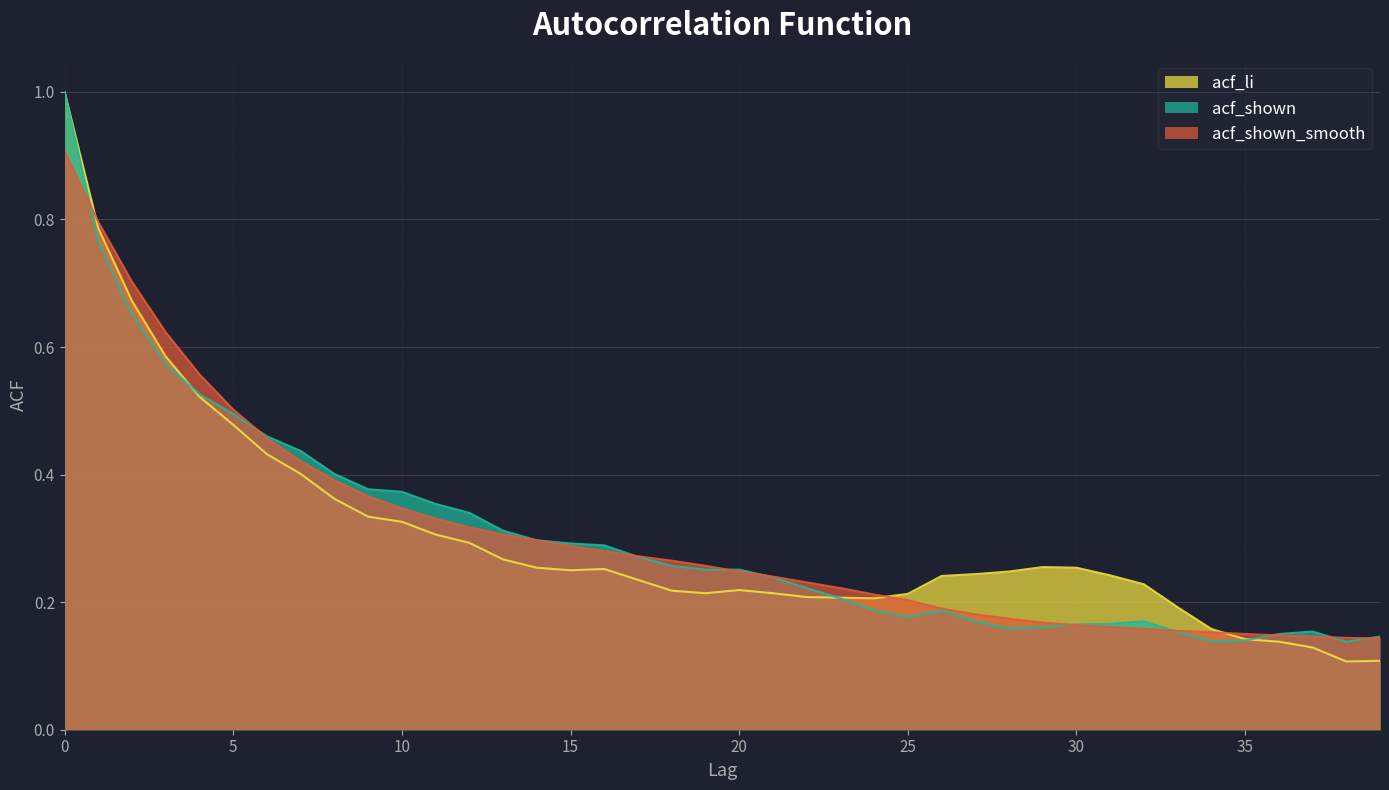

What is the maximum value for acf_shown?

1.0